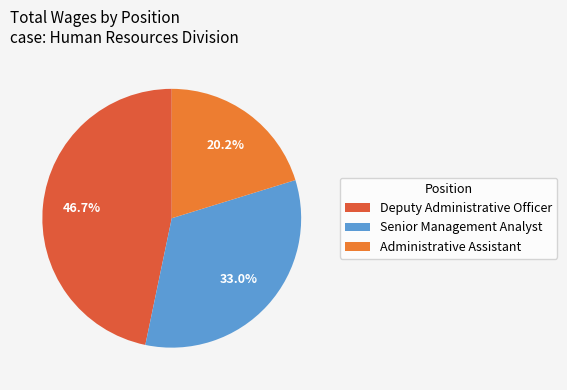

To the nearest percent, what is the difference between the Senior Management Analyst and Administrative Assistant slice percentages?

13%